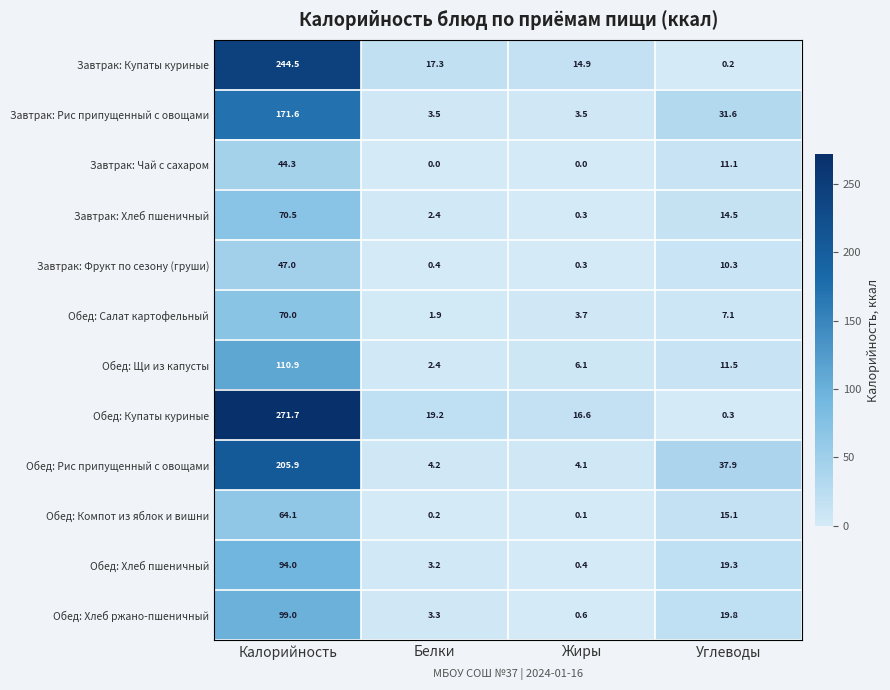

At which label does Обед: Хлеб ржано-пшеничный reach its peak?

Калорийность